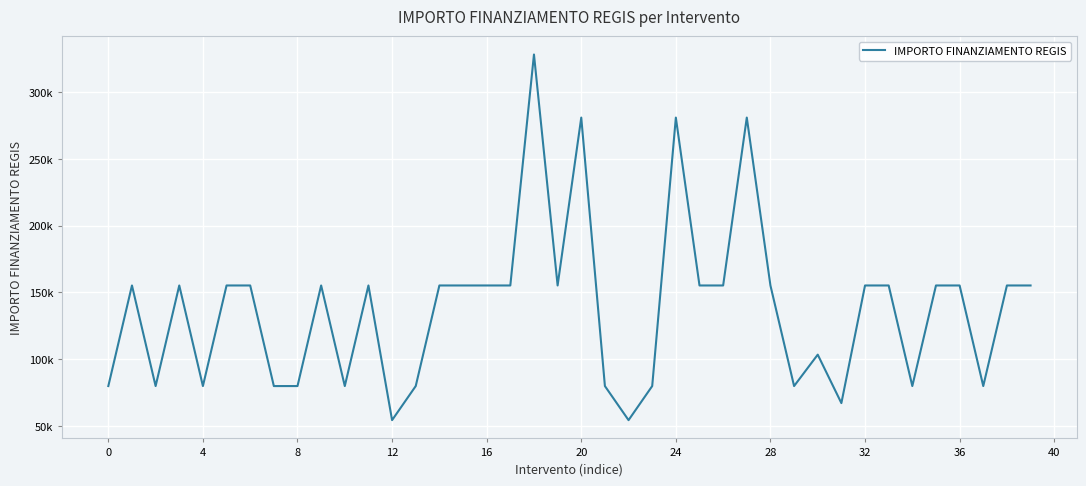

Reading left to right, what are all the values shown in this chart?

79922	155234	79922	155234	79922	155234	155234	79922	79922	155234	79922	155234	54412	79922	155234	155234	155234	155234	328160	155234	280932	79922	54412	79922	280932	155234	155234	280932	155234	79922	103444	67167	155234	155234	79922	155234	155234	79922	155234	155234